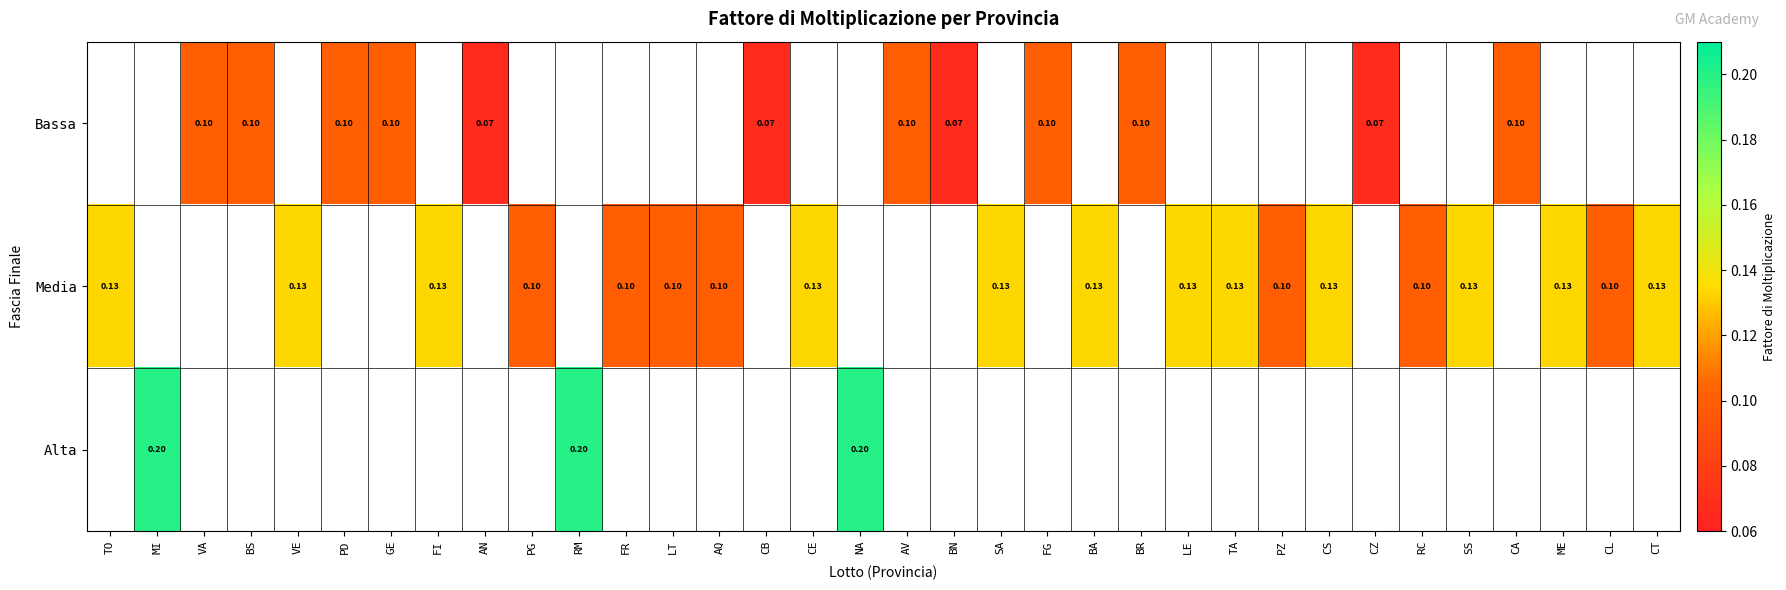

Which label corresponds to the smallest value in the chart?

AN